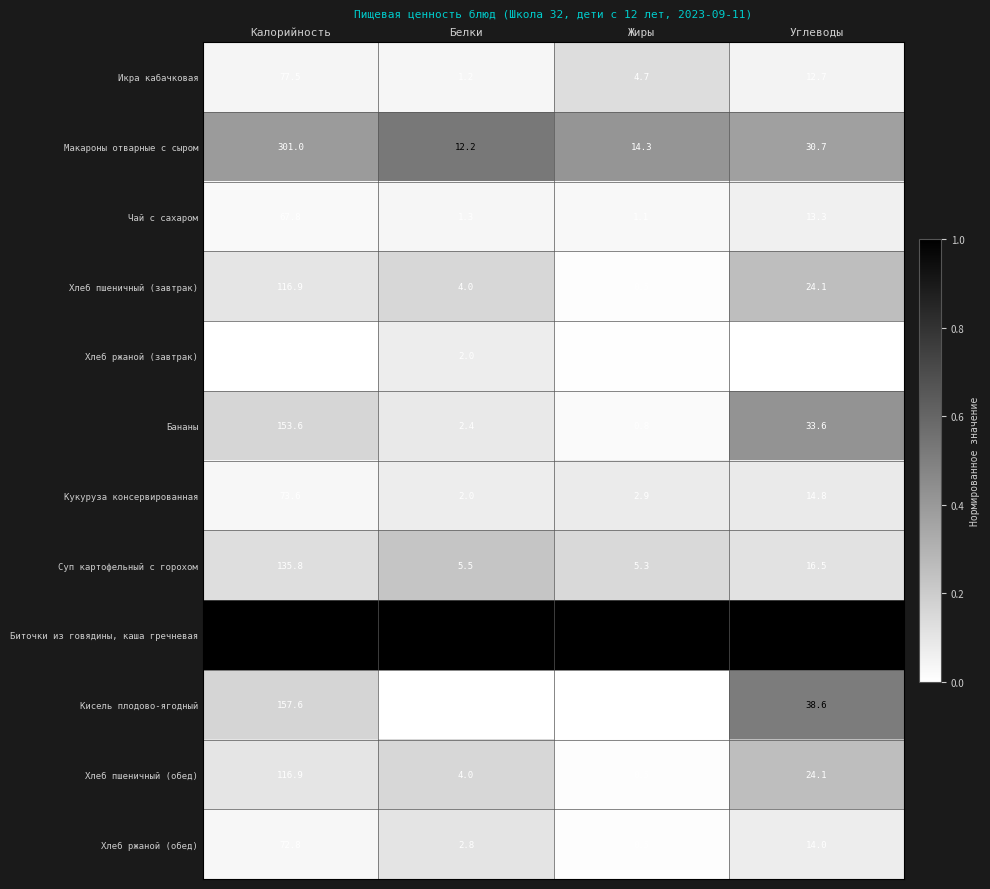

Count the number of data series in this chart.

12